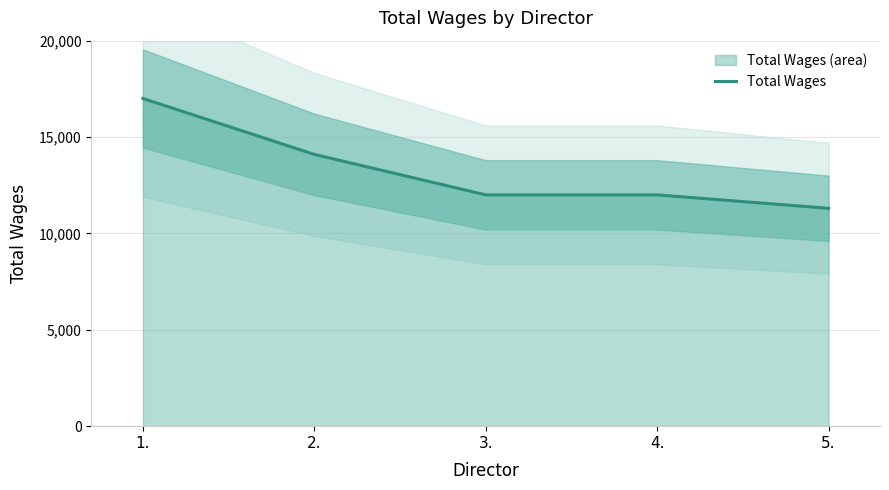

What is the change in value from 4. to 5.?

-697